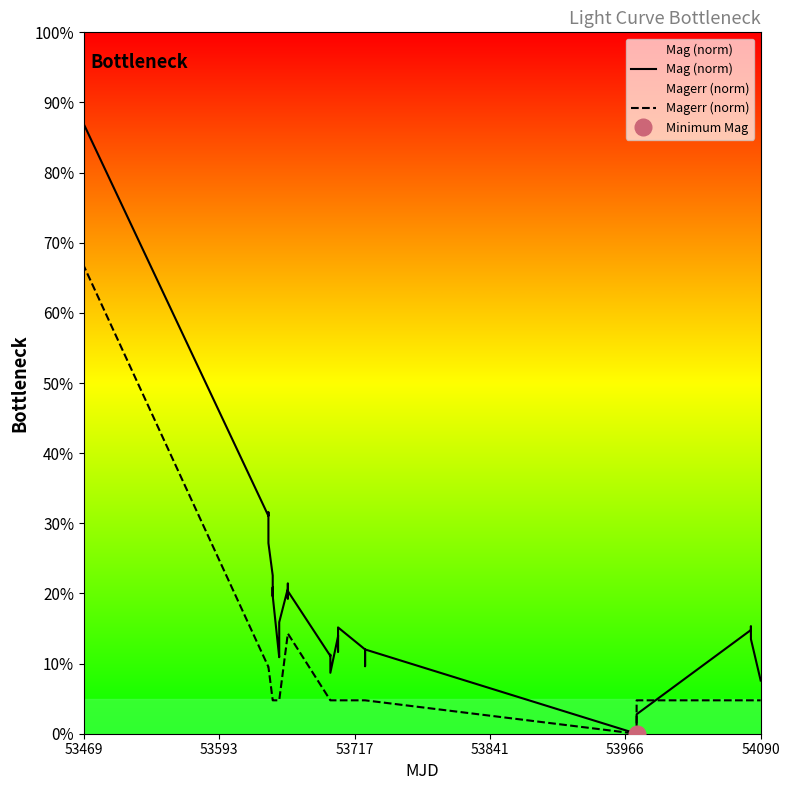

What is the highest value of the Mag (norm) series?

100.0